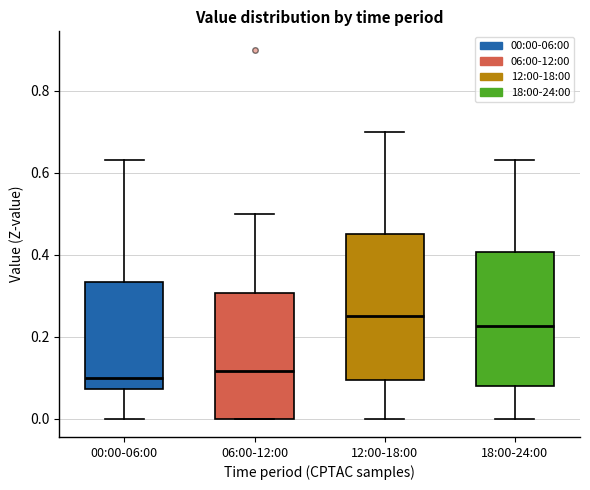

Where is the upper edge of the box for 18:00-24:00 on the y-axis? The values are not printed on the chart, so give them approximately, as read against the axis.

0.40